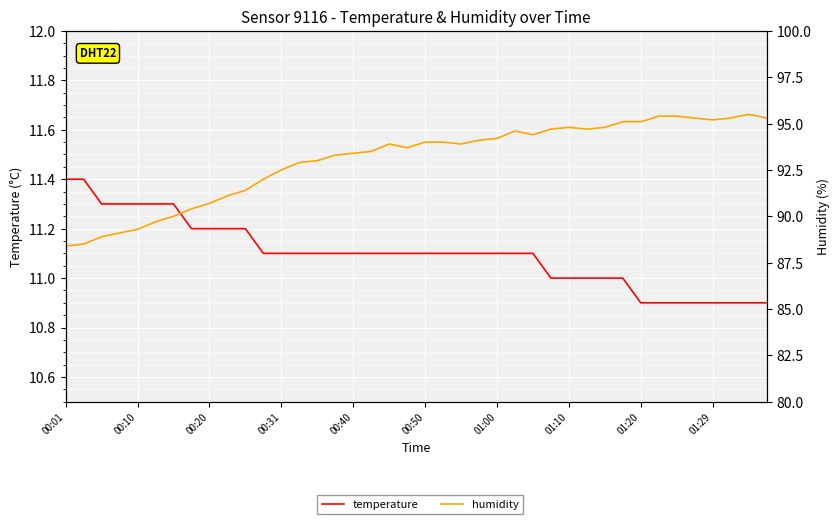

True or false: temperature and humidity cross at least once.

False